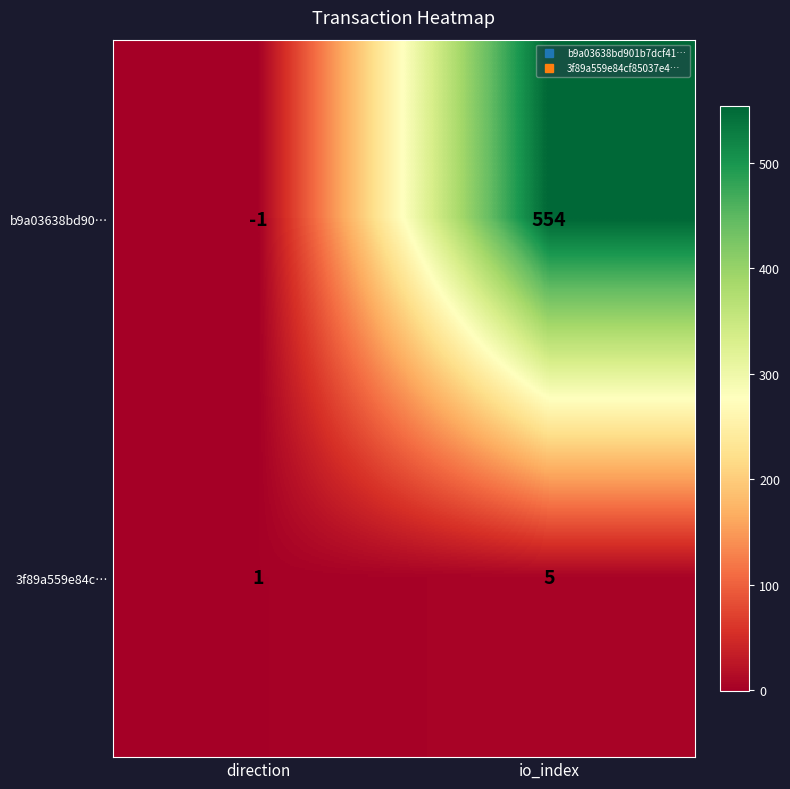

Read the b9a03638bd90… value at io_index, to the nearest 10.

550